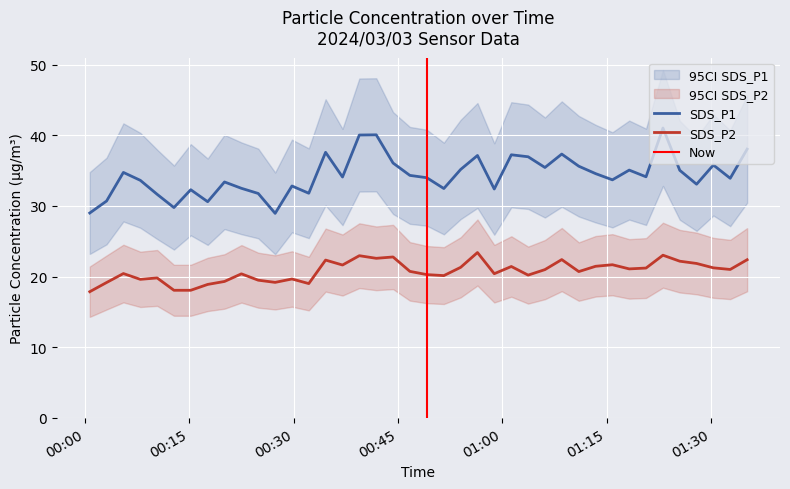

True or false: SDS_P1 and SDS_P2 intersect in this chart.

False